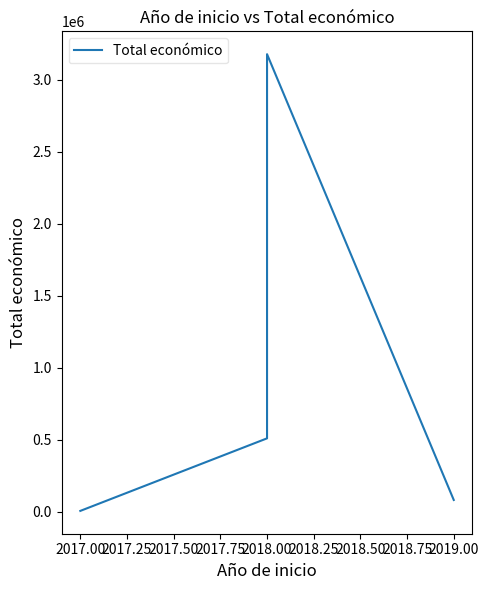

Is it true that the value at 2017.00 is 8914?

False